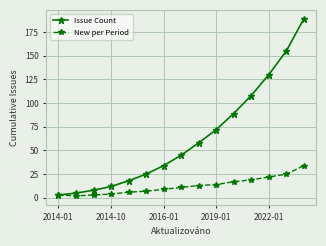

True or false: Issue Count has more than 1 interior local peaks.

False